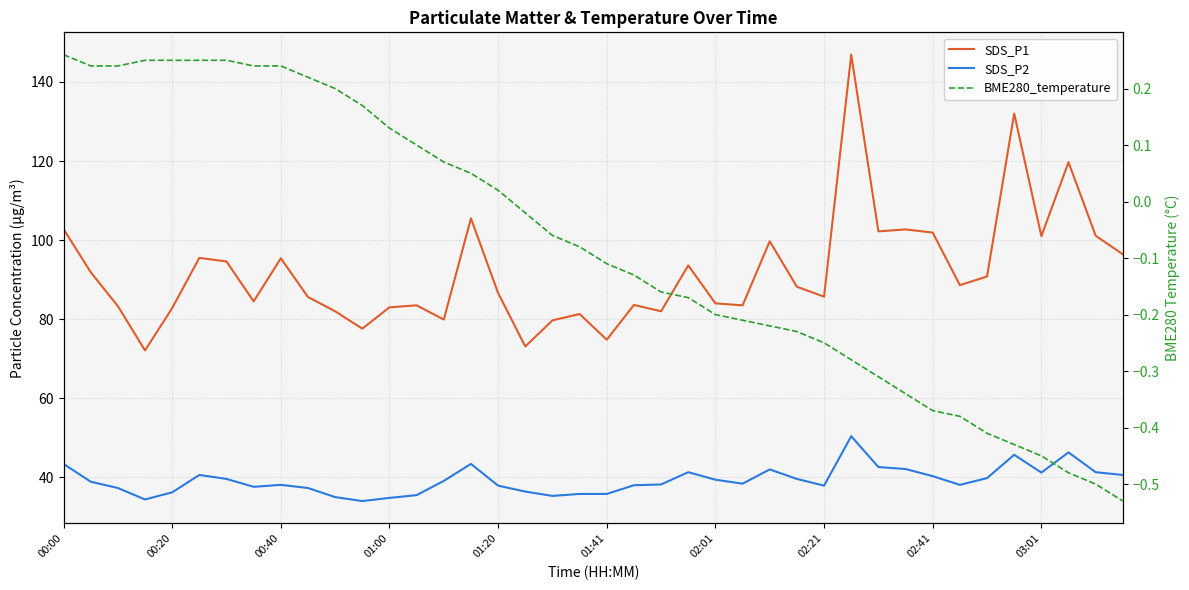

True or false: SDS_P2 and SDS_P1 cross at least once.

False